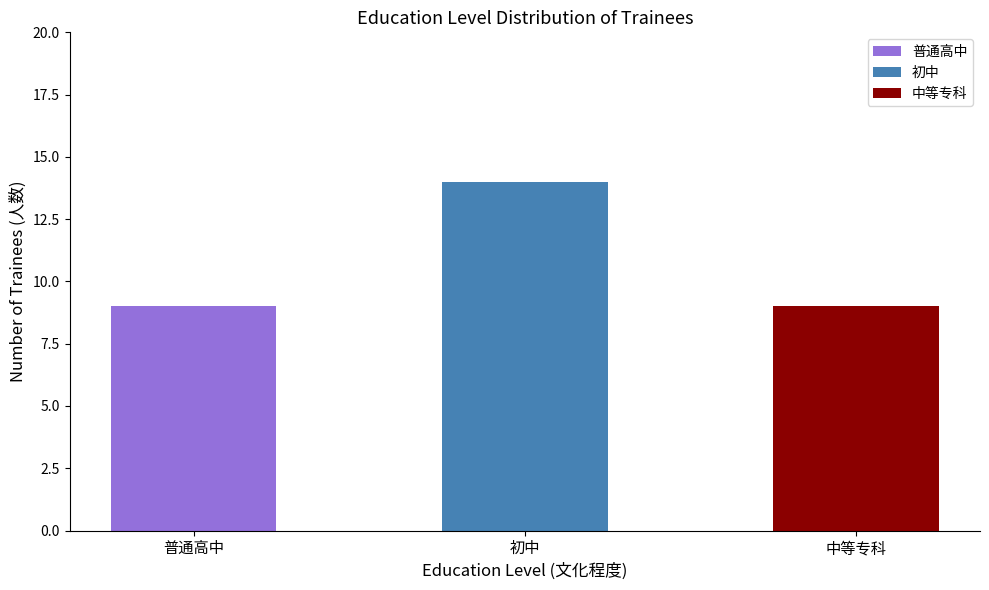

What is the average value?

11